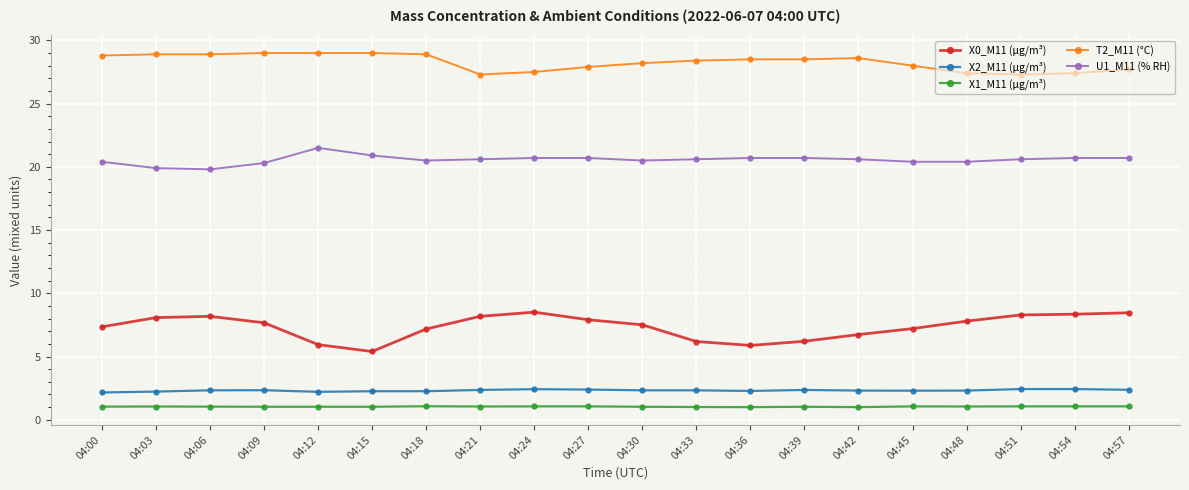

True or false: T2_M11 (°C) has a value of 27.4 at 04:48.

True